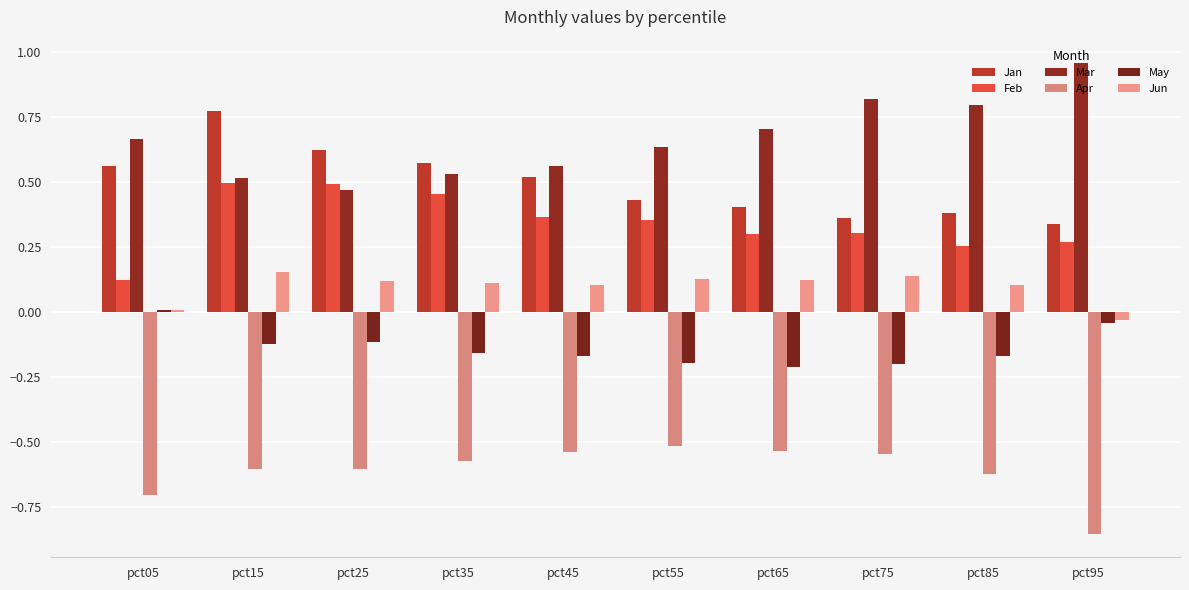

Are the bars horizontal?

No